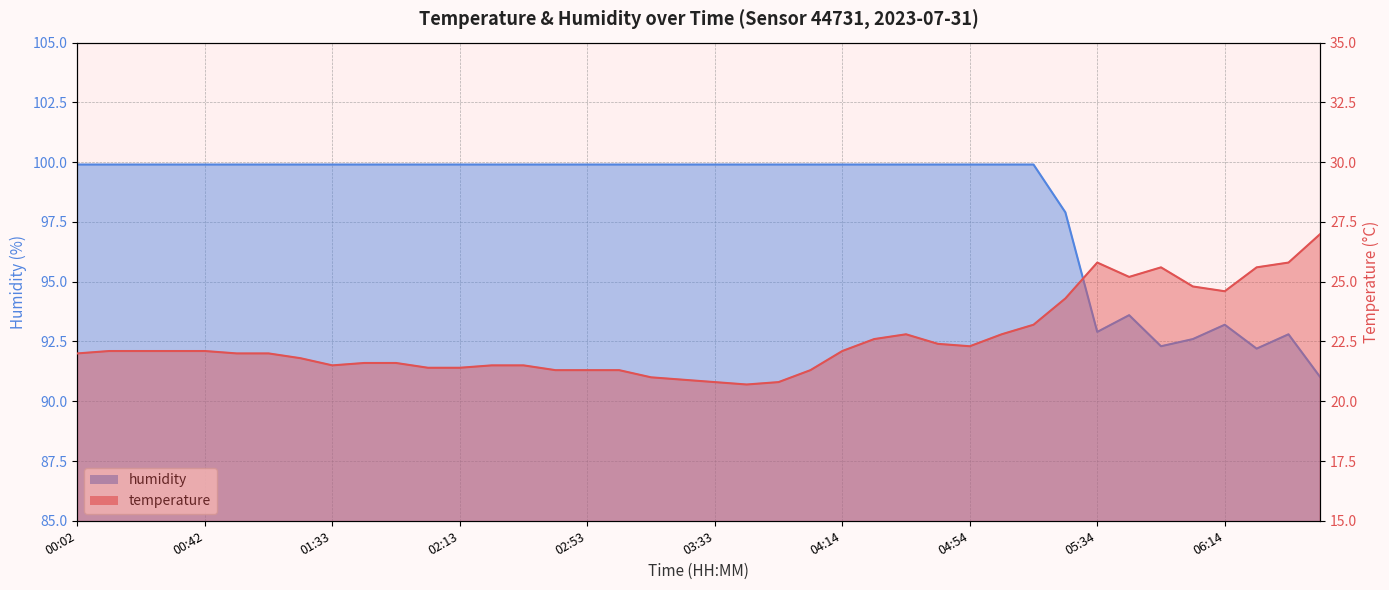

Which series has the largest total across all categories?

humidity